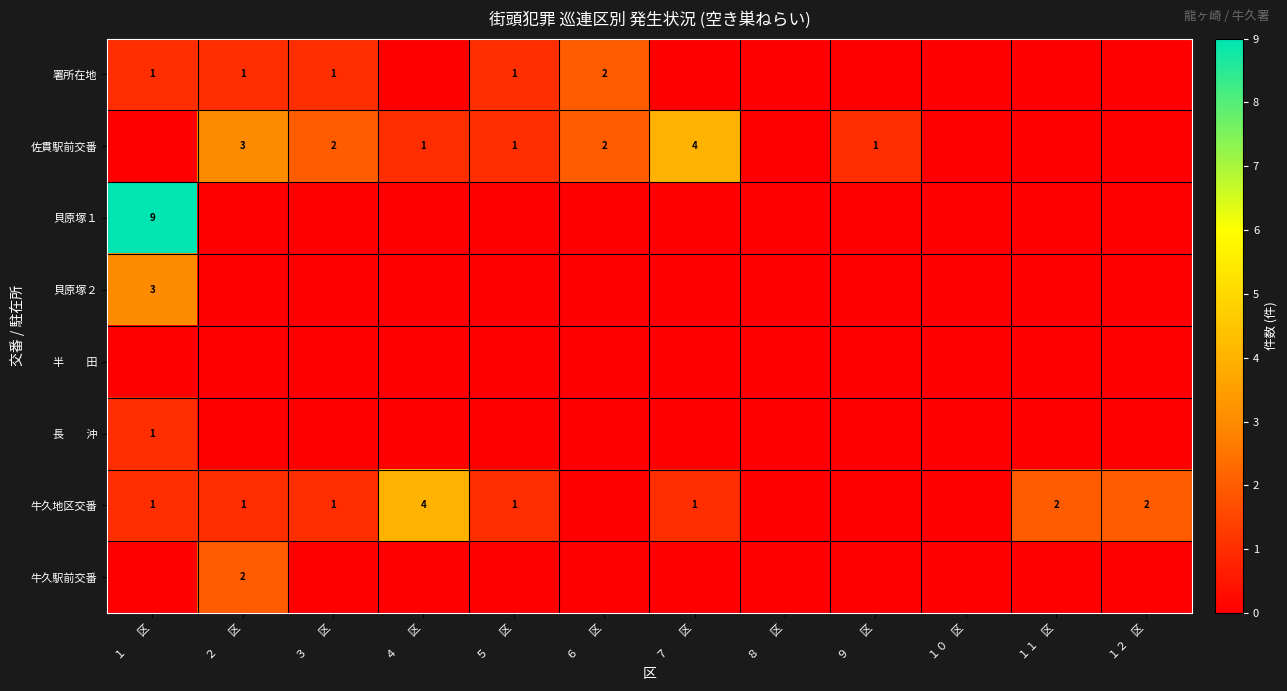

Is it true that 牛久地区交番 equals 2 at １　　区?

False